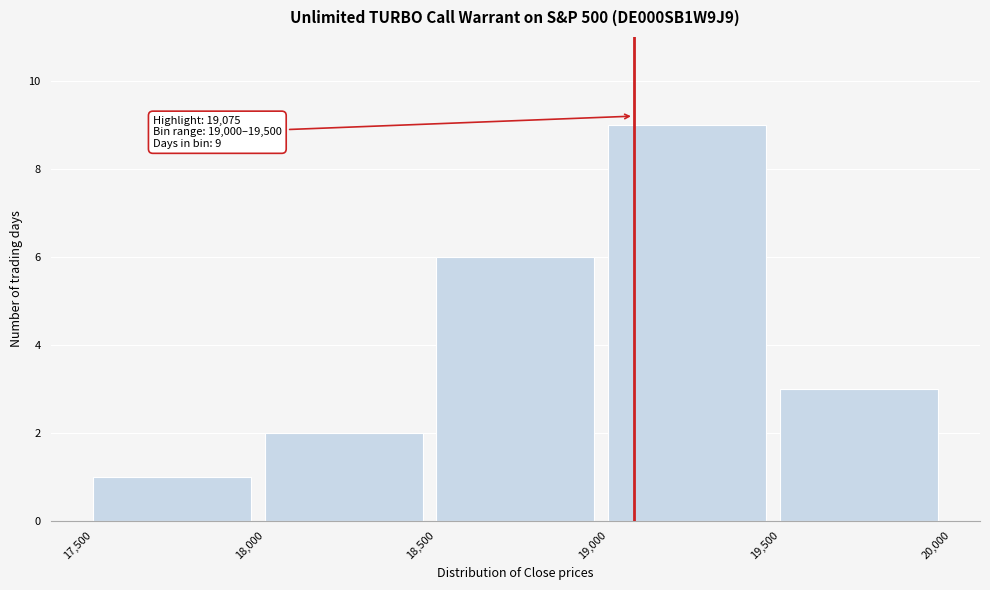

Over which range of the x-axis is the bar tallest?

19,000 to 19,500